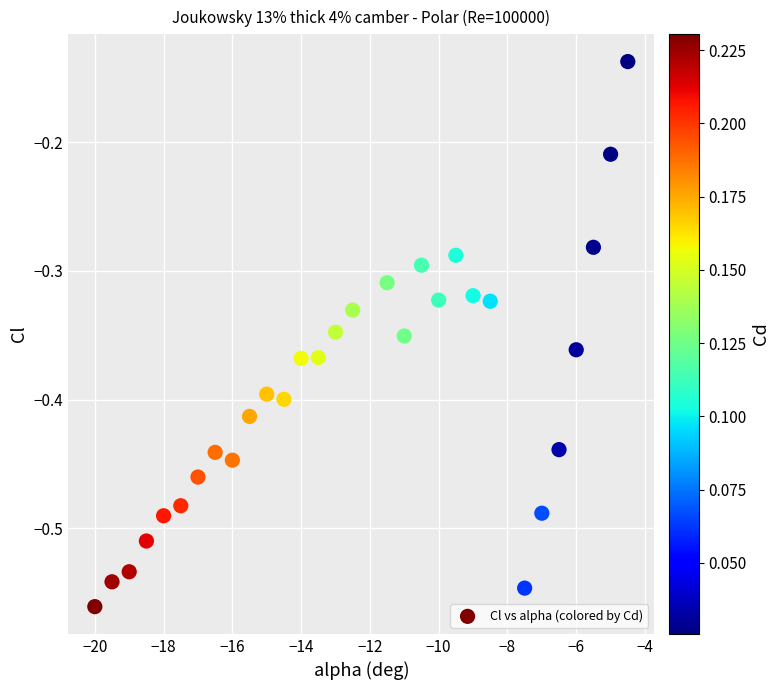

What is the range of X values (max minus min)?

15.5